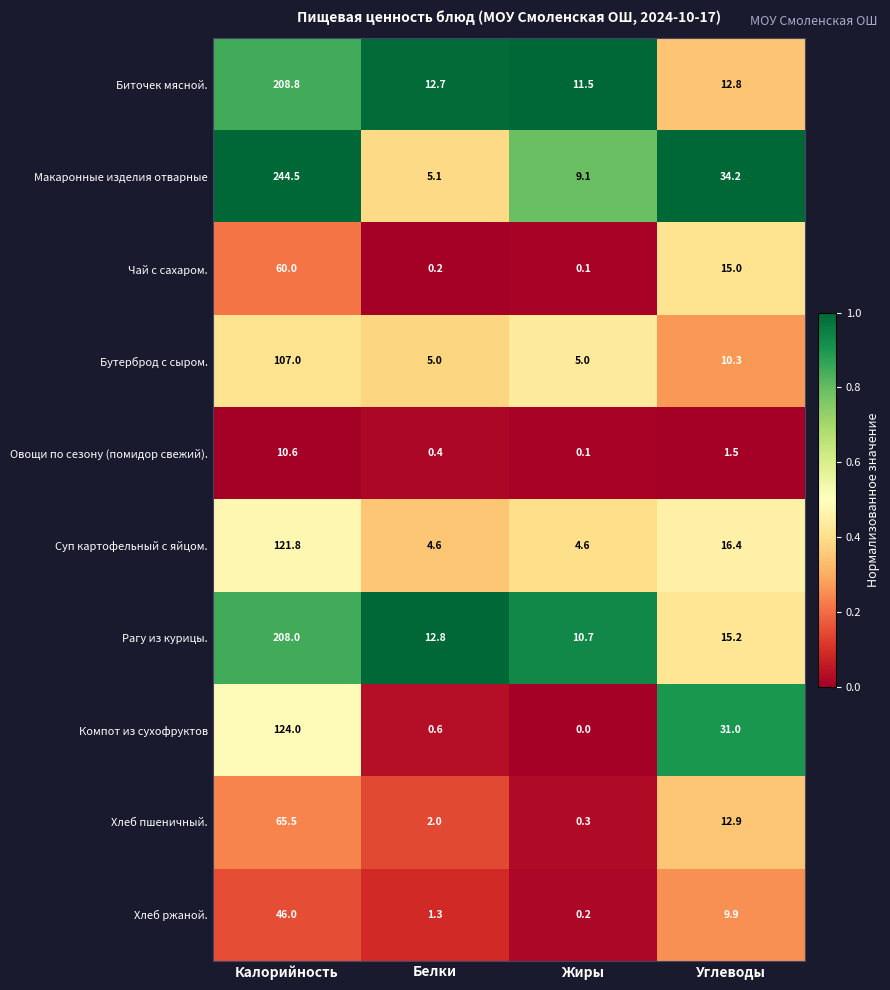

At which label is Бутерброд с сыром. closest to 56?

Углеводы